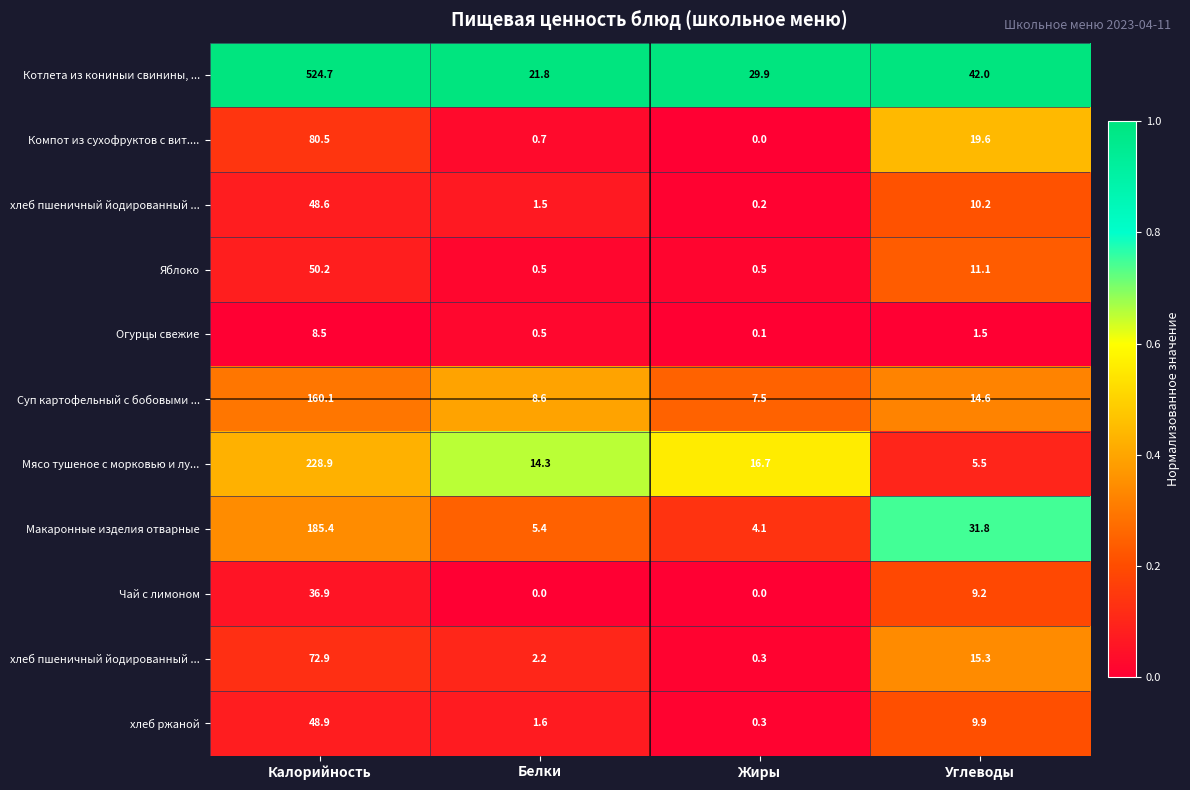

Which label corresponds to the smallest value in the chart?

Жиры